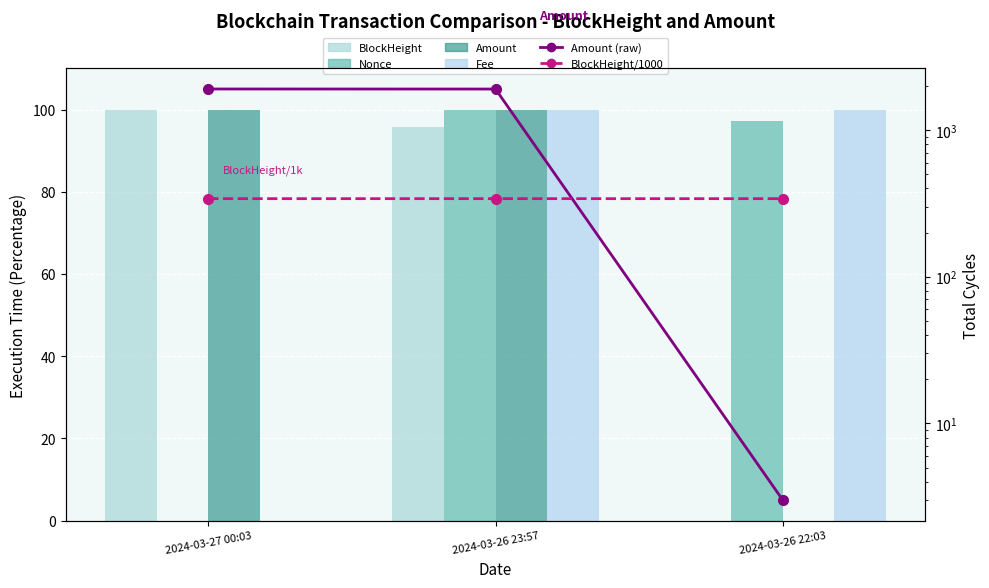

Rank the series by their maximum value, from highest to lowest.

Amount (raw), BlockHeight/1000 (raw), Nonce, Amount, BlockHeight, Fee